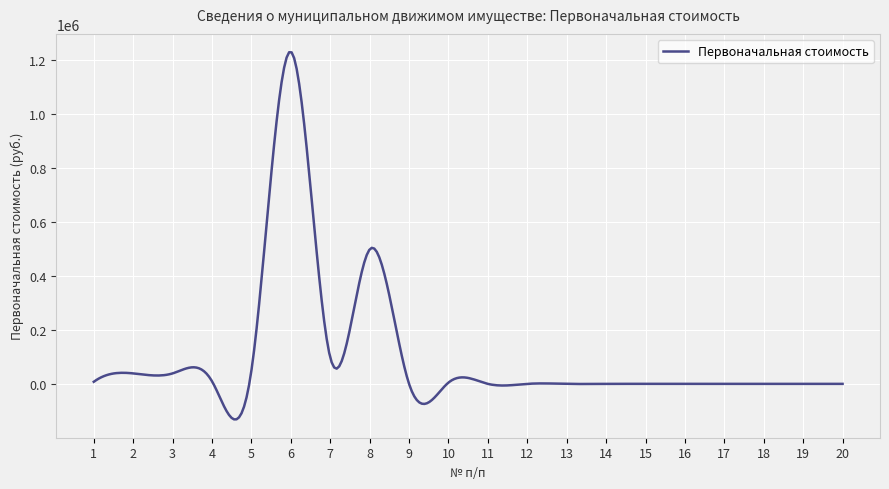

How many lines are shown in the chart?

1